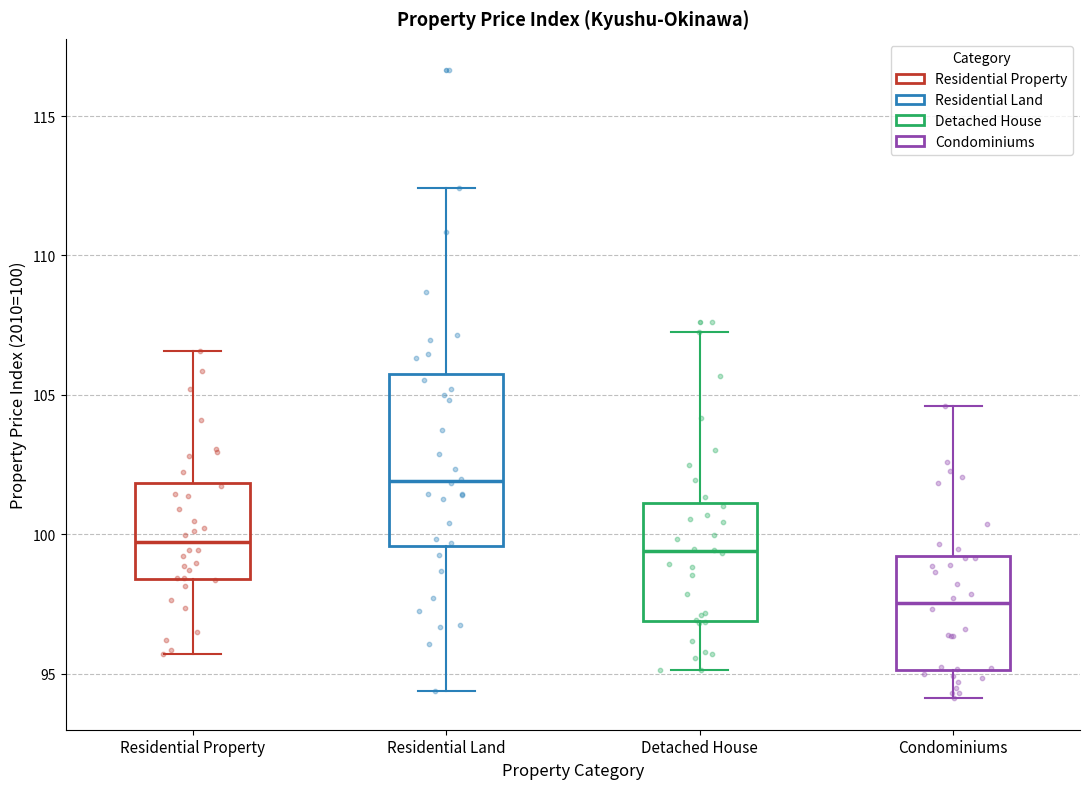

Reading left to right, read every box against the y-axis: the position of its median line, the range the box covers, and the ends of its whiskers. The values are not printed on the chart, so give them approximately, as read against the axis.

Residential Property: median 99.5, box 98.5 to 102.0, whiskers 95.5 to 106.5
Residential Land: median 102.0, box 99.5 to 105.5, whiskers 94.5 to 112.5
Detached House: median 99.5, box 97.0 to 101.0, whiskers 95.0 to 107.5
Condominiums: median 97.5, box 95.0 to 99.0, whiskers 94.0 to 104.5